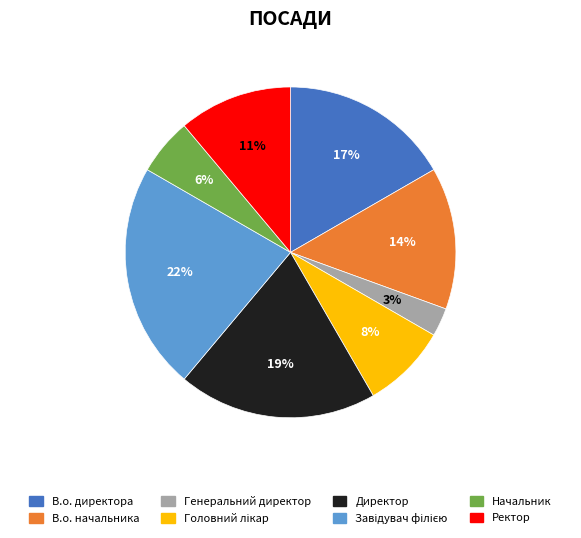

Between Генеральний директор and Директор, which is larger?

Директор